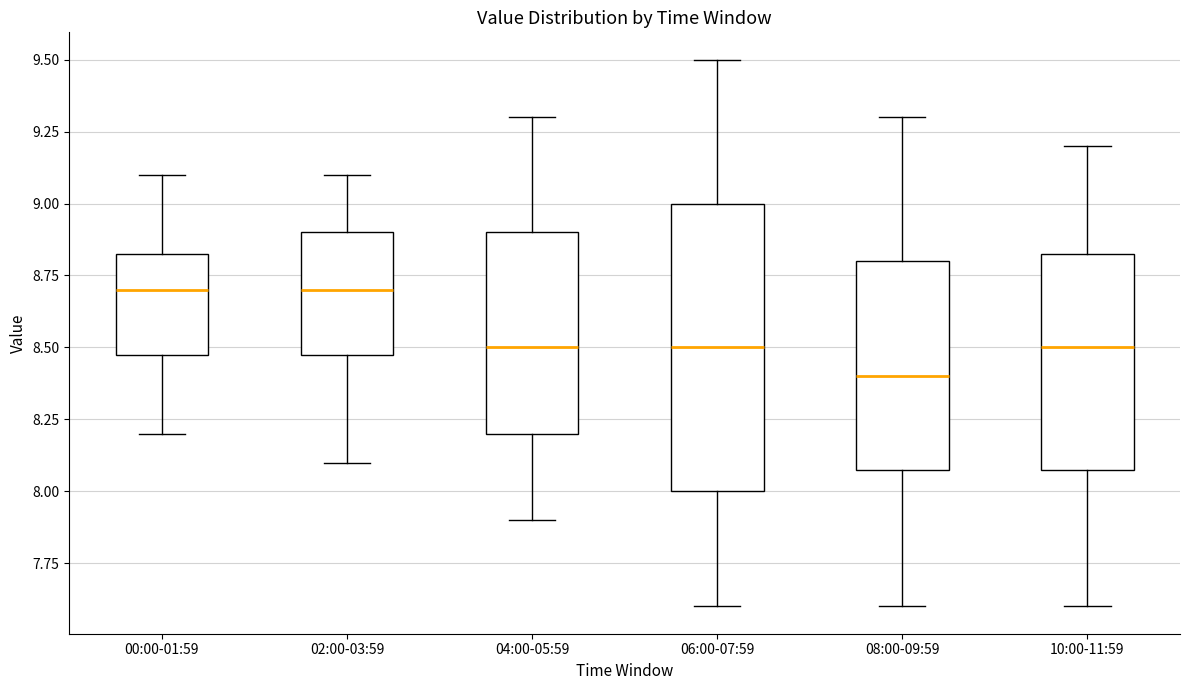

Which box's median line is the lowest?

08:00-09:59